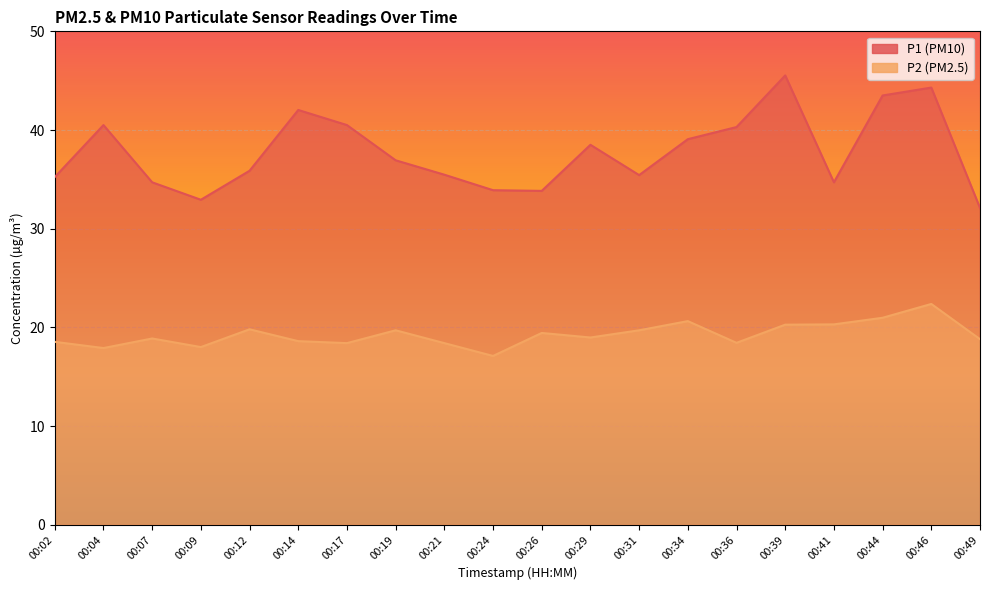

Reading left to right, transcribe all the data shown in this chart.

P1: 35.2	40.5	34.7	32.9	35.9	42.0	40.5	36.9	35.5	33.9	33.8	38.5	35.4	39.1	40.3	45.5	34.7	43.5	44.3	32.1
P2: 18.5	17.9	18.9	18.0	19.8	18.6	18.4	19.7	18.4	17.1	19.4	19.0	19.7	20.6	18.4	20.3	20.3	21.0	22.4	18.8